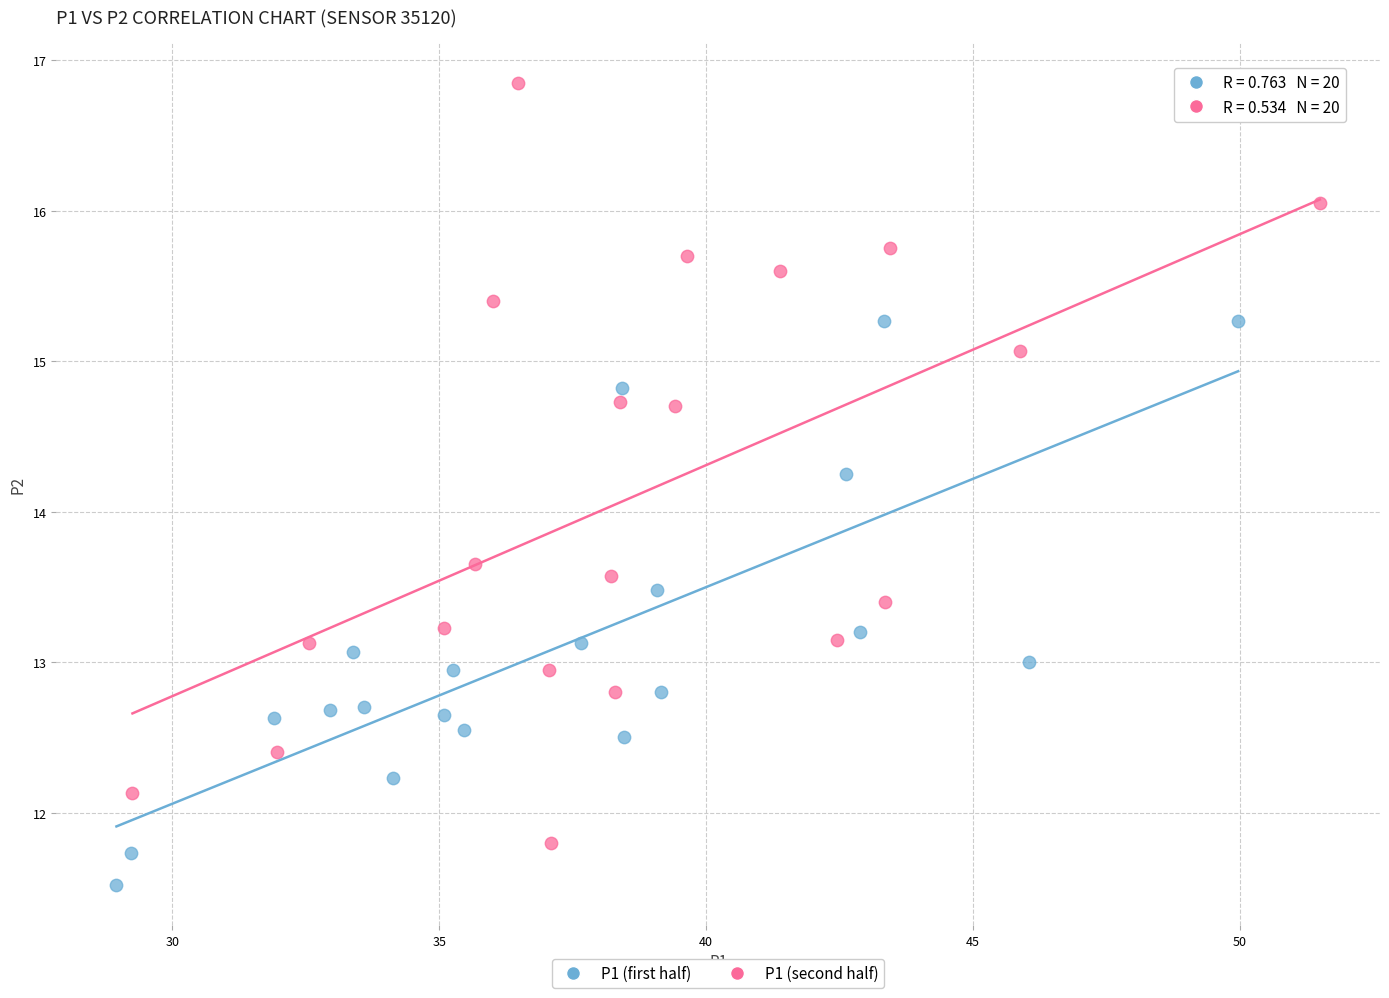

Which series has the largest Y range (max minus min)?

P1 (second half)